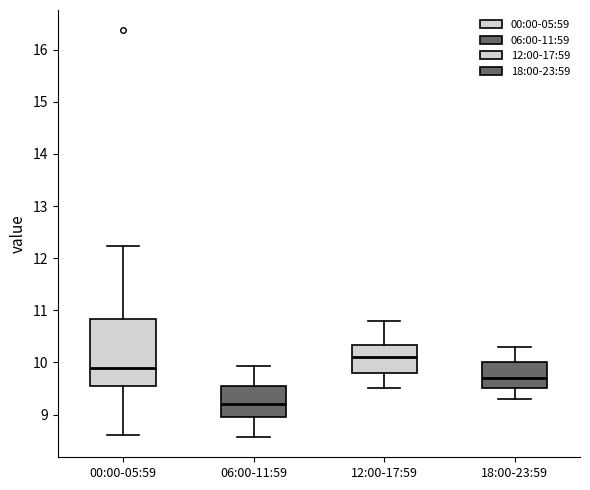

Where is the upper edge of the box for 18:00-23:59 on the y-axis? The values are not printed on the chart, so give them approximately, as read against the axis.

10.0